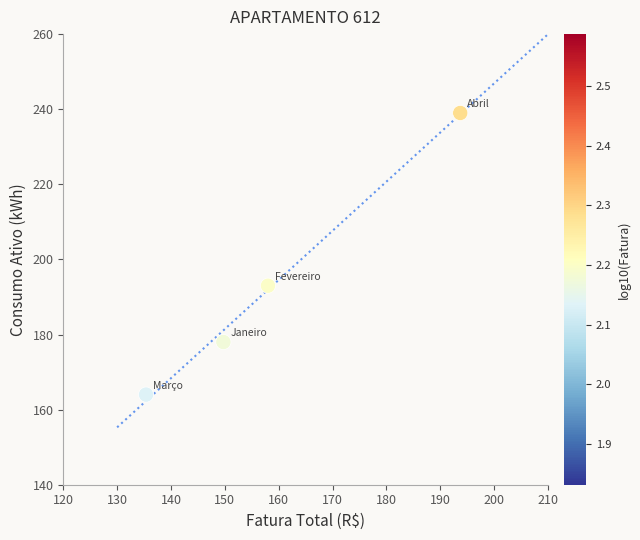

What Y value in the scatter plot is closest to 201?

193